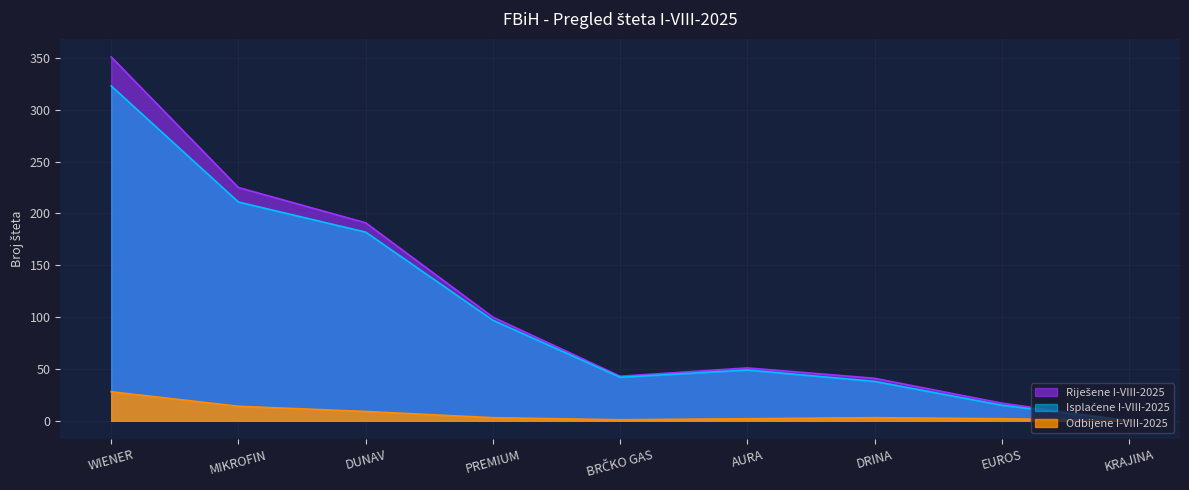

What value does the Isplaćene I-VIII-2025 series have at PREMIUM, to the nearest 10?

100